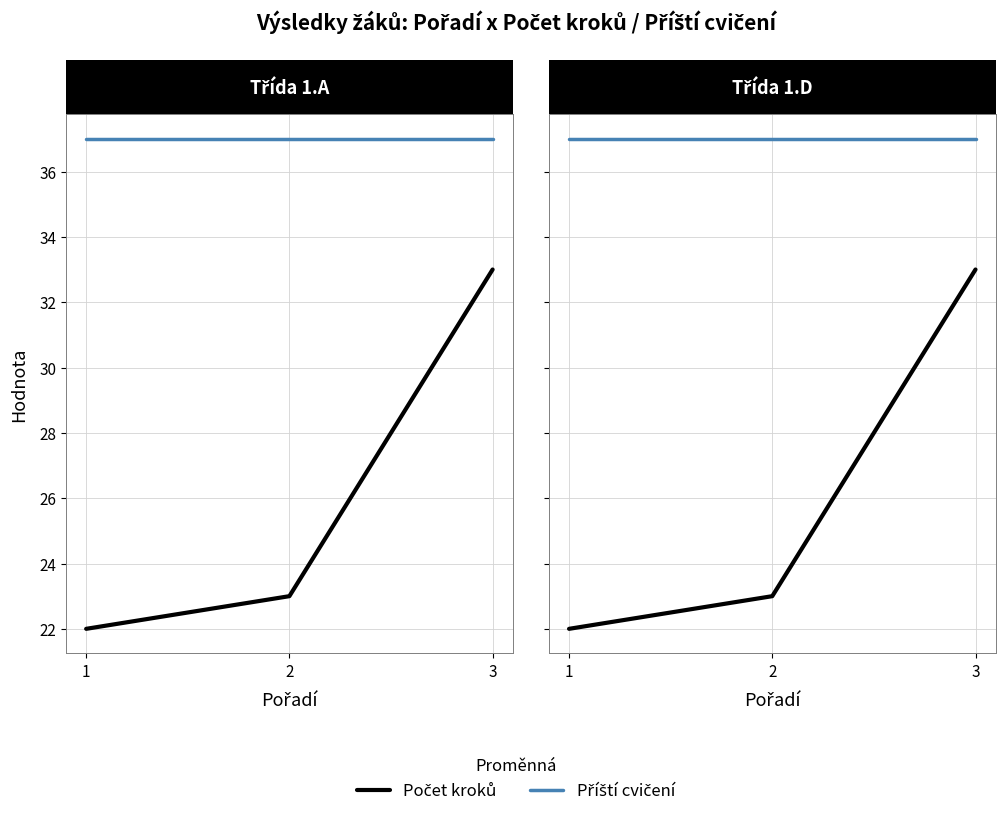

What is the average value of the Počet kroků series?

26